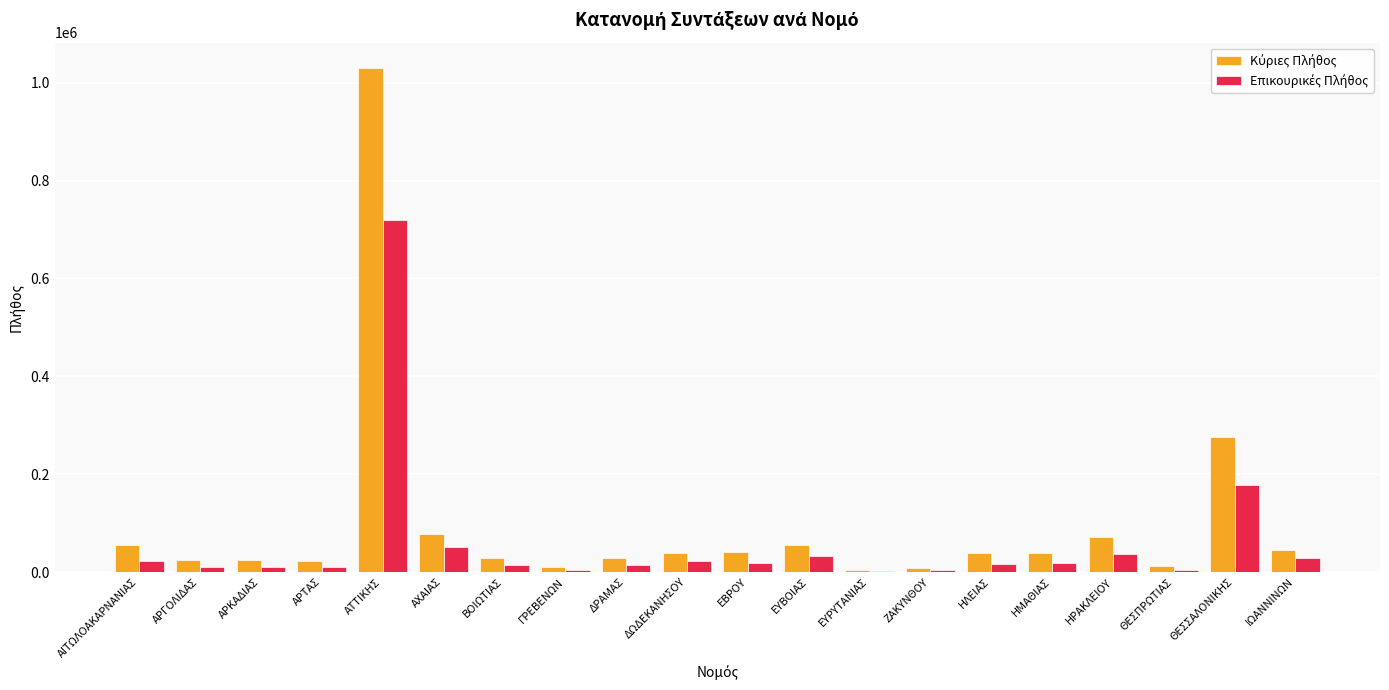

What is the total value across all series at ΕΥΒΟΙΑΣ?

87963